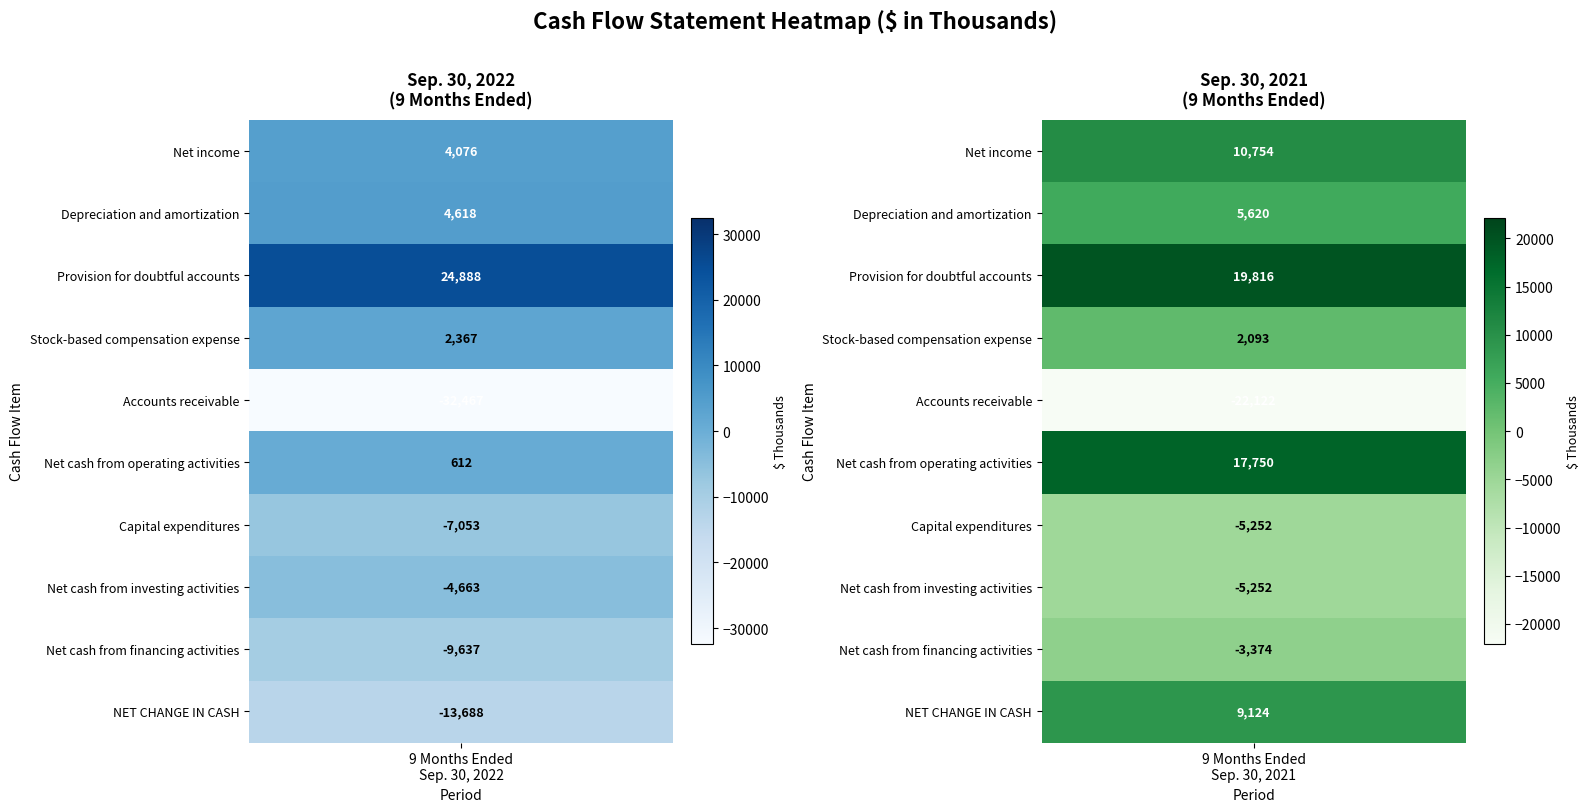

The NET CHANGE IN CASH series shows 4956 at 1. True or false?

False